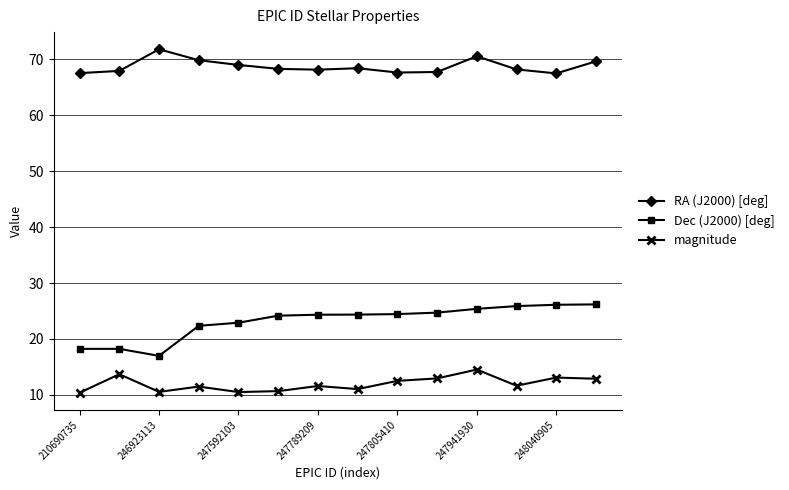

Which series has the largest total across all categories?

RA (J2000) [deg]